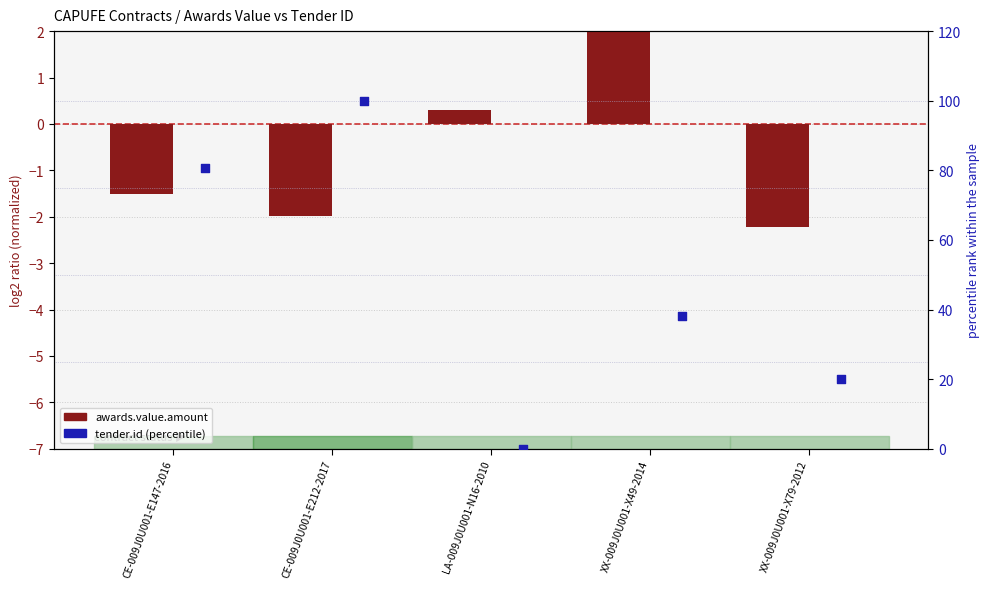

Which series contains the highest Y value?

tender.id